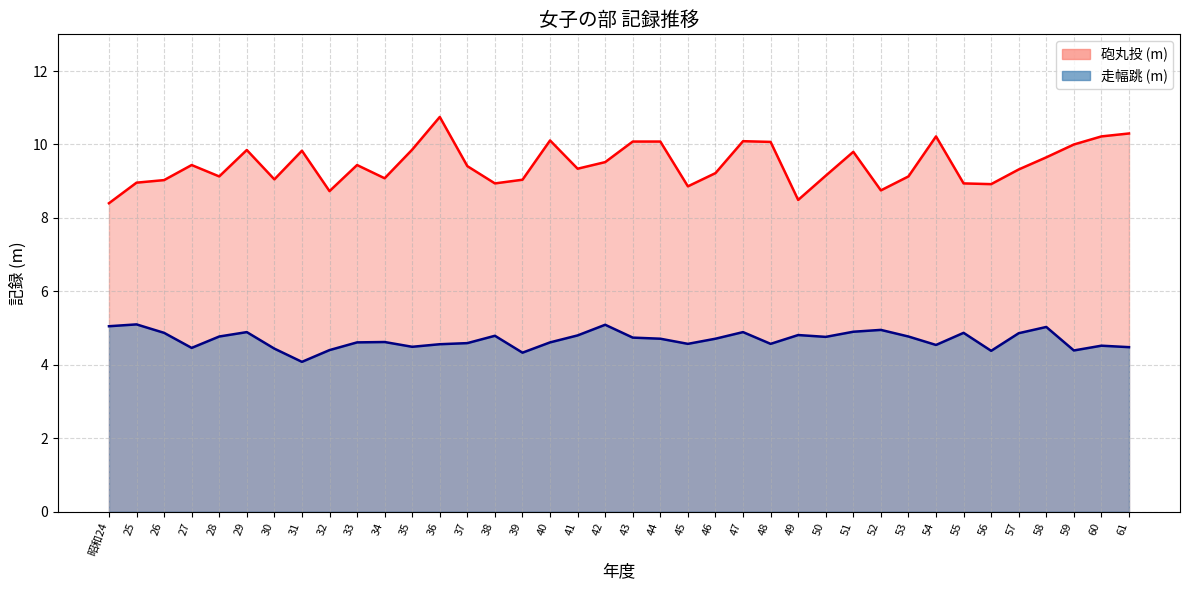

True or false: 砲丸投 (m) has a value of 6.5 at 43.

False